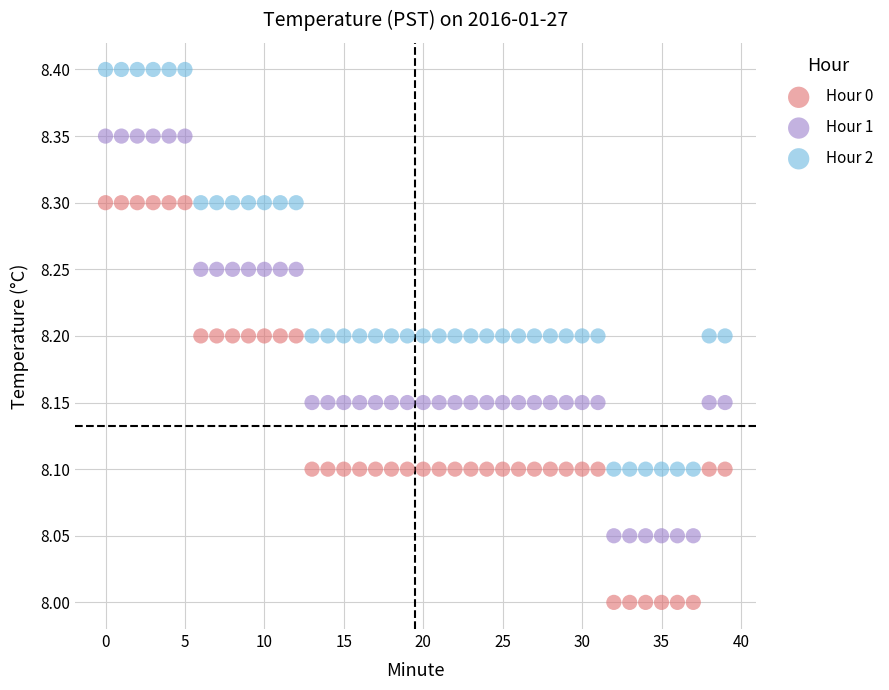

What are all the series names shown in the legend?

Hour 0, Hour 1, Hour 2